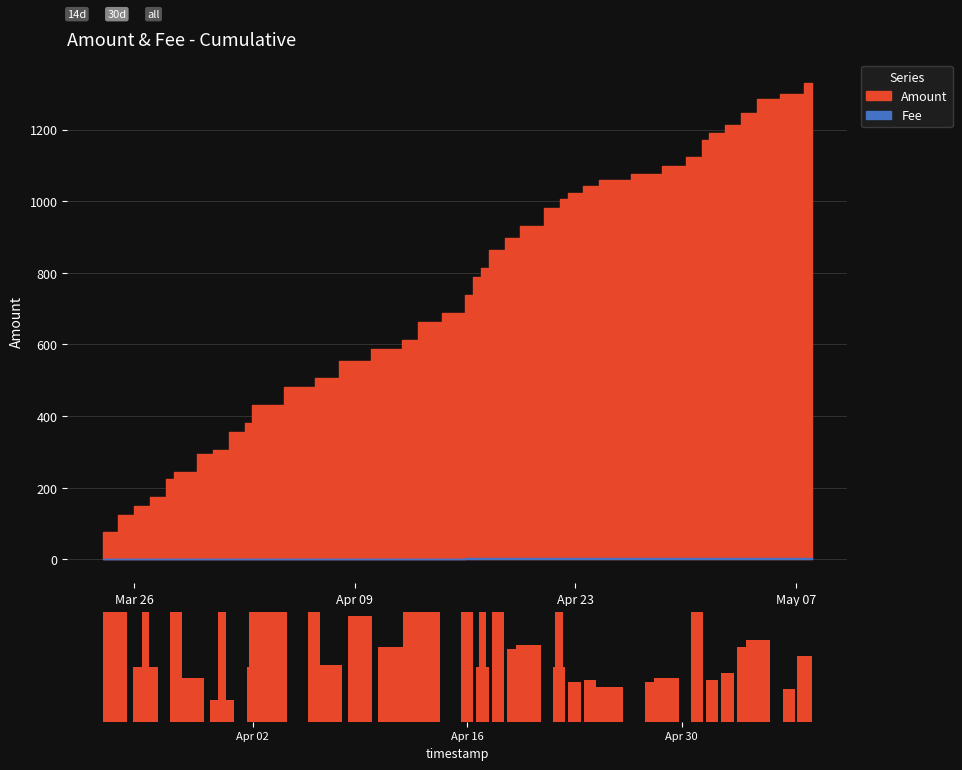

True or false: Amount has a value of 19.2 at 2024-05-04.

False